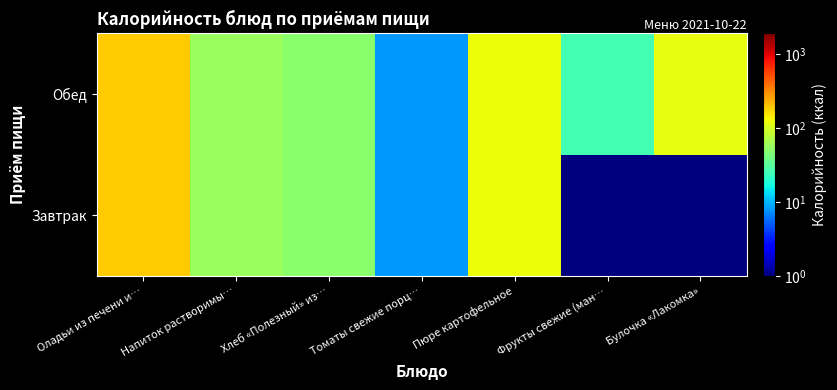

At which category is the sum across all series the highest?

Оладьи из печени и…